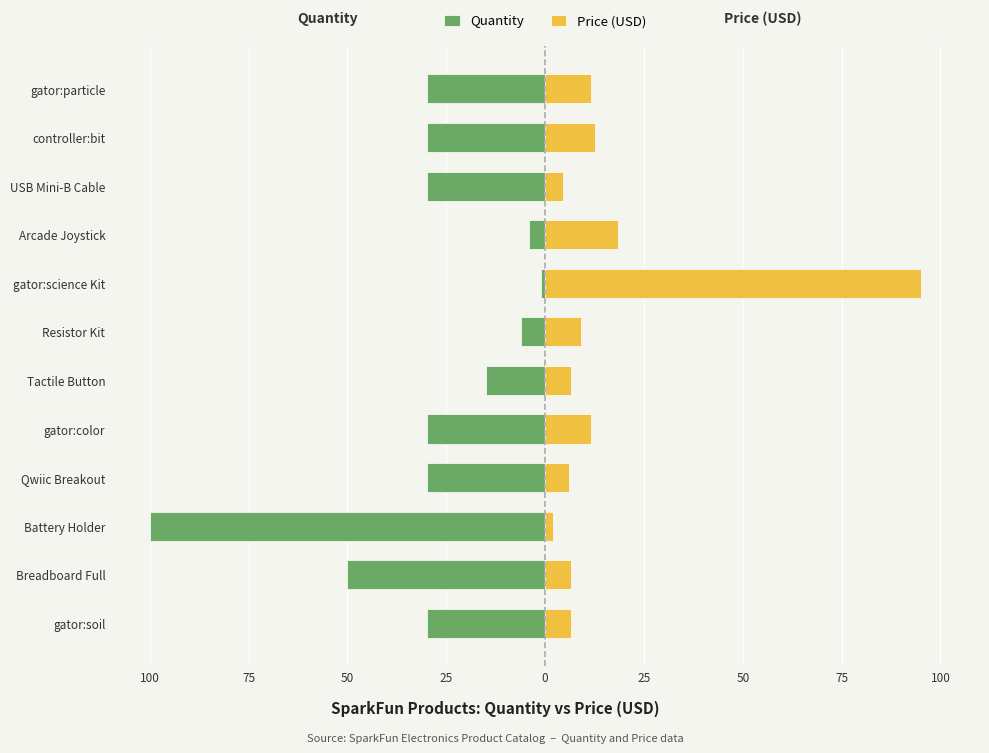

Is it true that Quantity equals -85.4 at Breadboard Full?

False